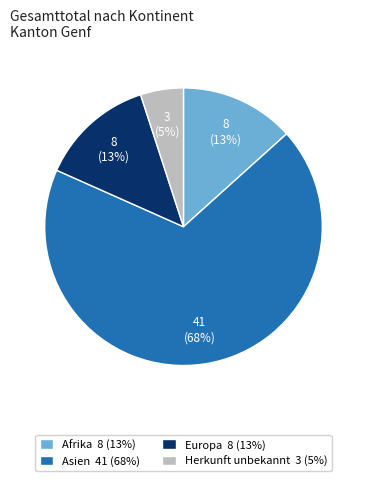

Which slice is the largest?

Asien 41 (68%)